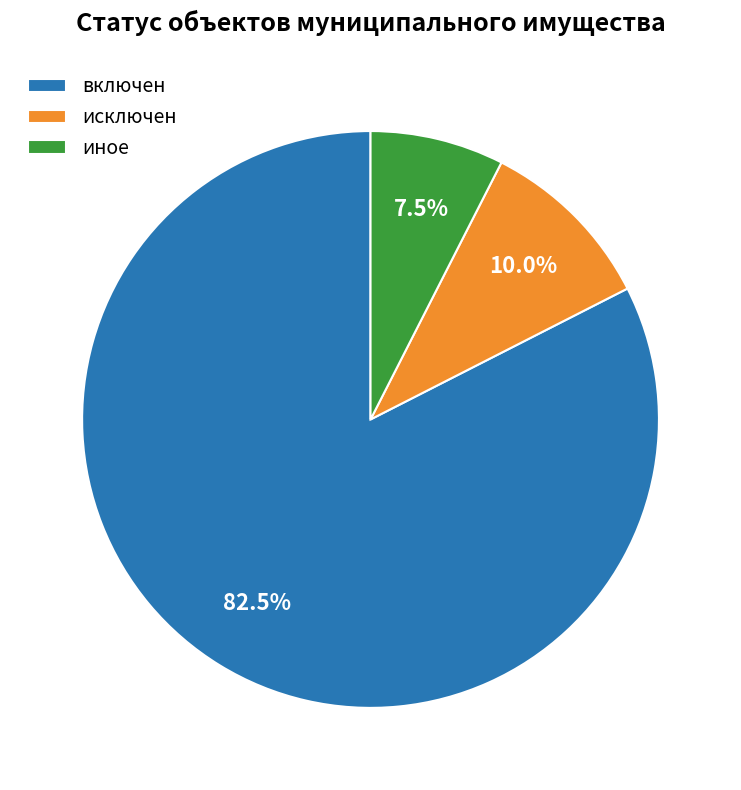

To the nearest percent, what is the average slice percentage?

33%